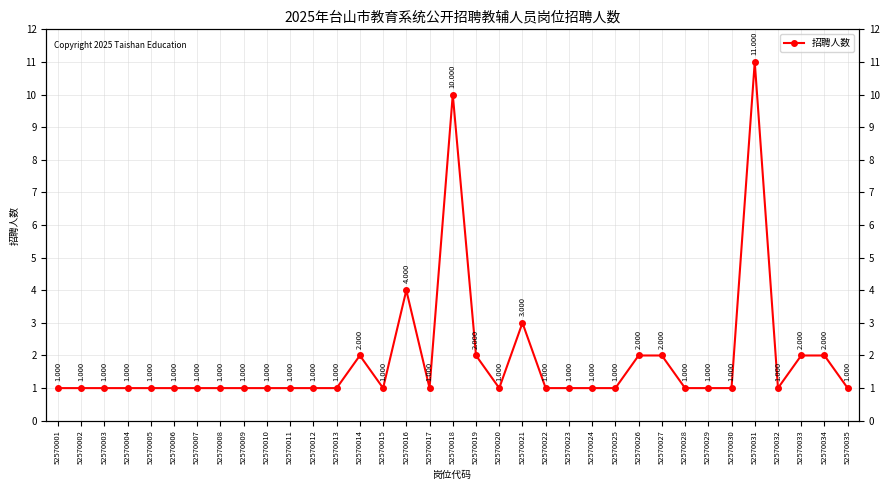

List the labels in order of value, smallest first.

52570001, 52570002, 52570003, 52570004, 52570005, 52570006, 52570007, 52570008, 52570009, 52570010, 52570011, 52570012, 52570013, 52570015, 52570017, 52570020, 52570022, 52570023, 52570024, 52570025, 52570028, 52570029, 52570030, 52570032, 52570035, 52570014, 52570019, 52570026, 52570027, 52570033, 52570034, 52570021, 52570016, 52570018, 52570031